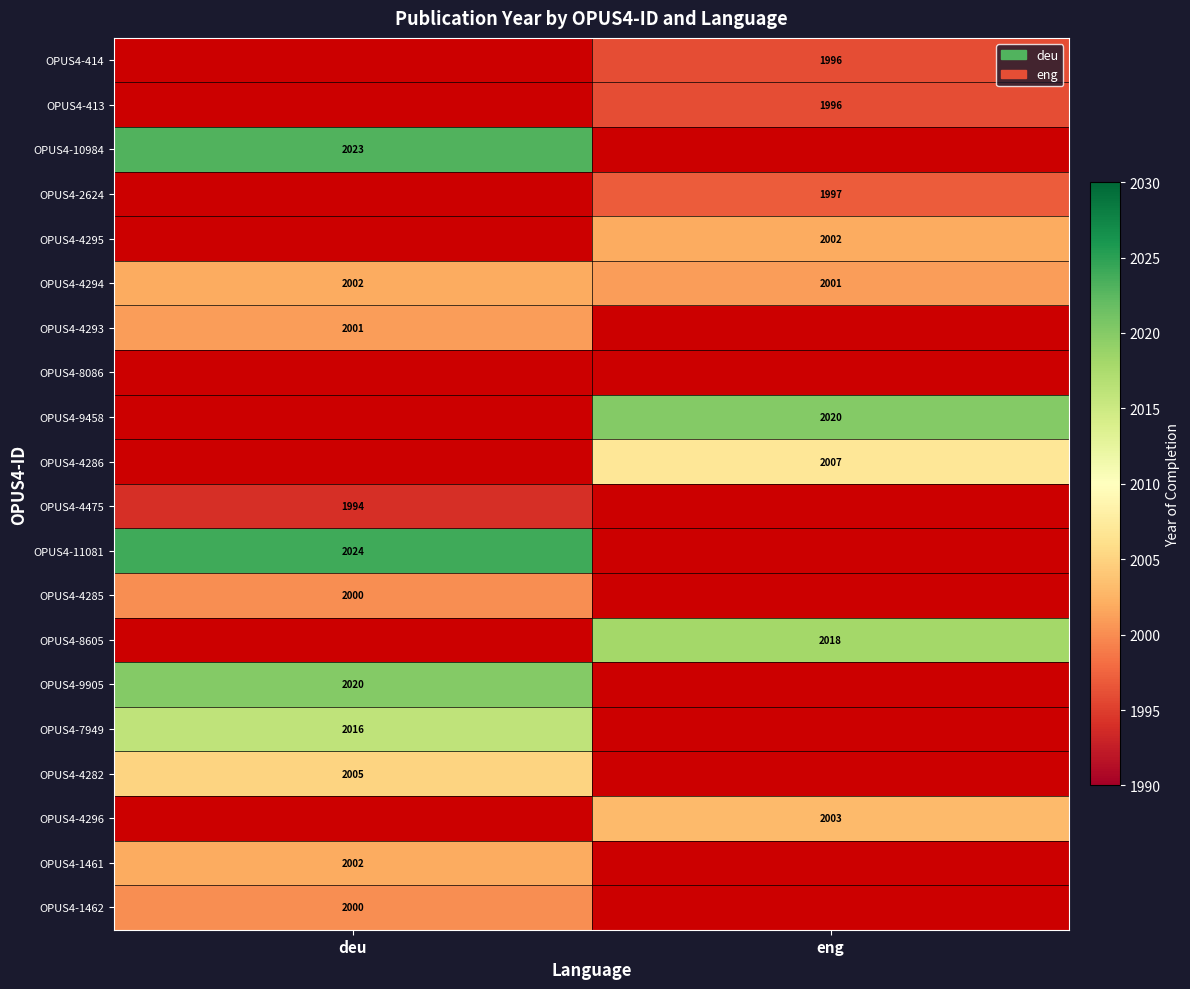

The value of OPUS4-413 at eng is 1996. True or false?

True